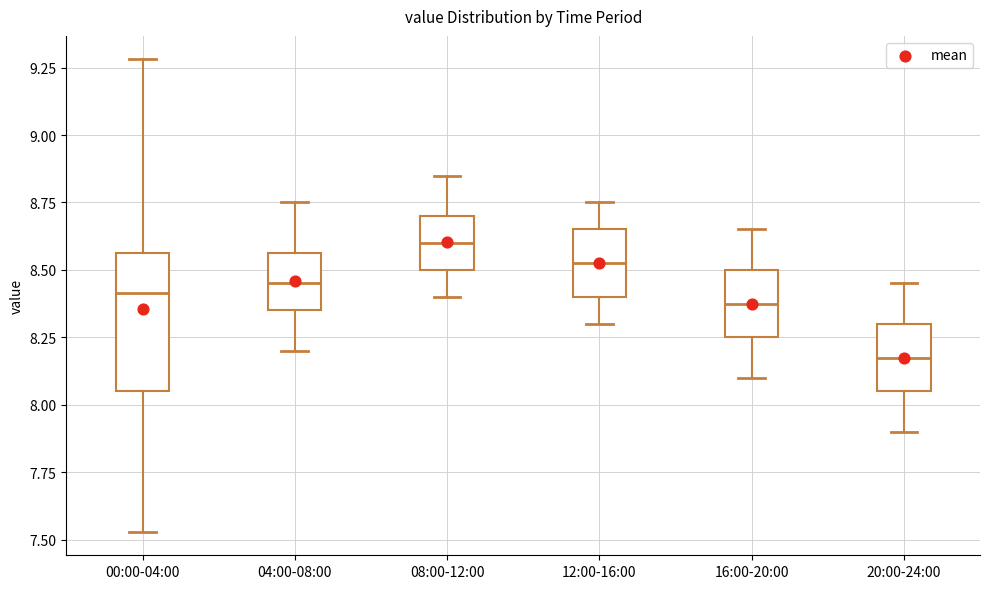

Comparing the boxes themselves (not the whiskers), which one is the tallest?

00:00-04:00